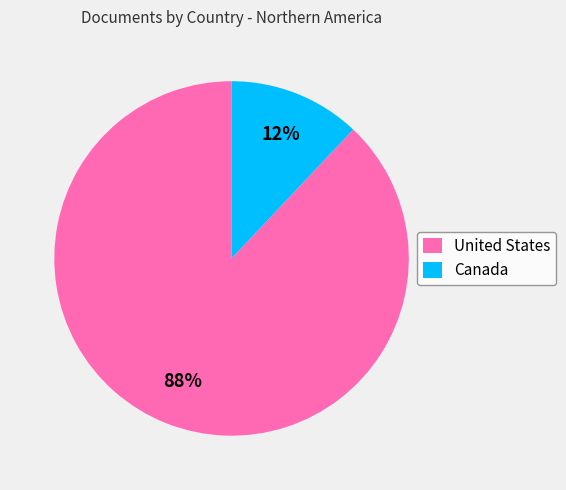

To the nearest percent, what percentage of the pie is United States?

88%